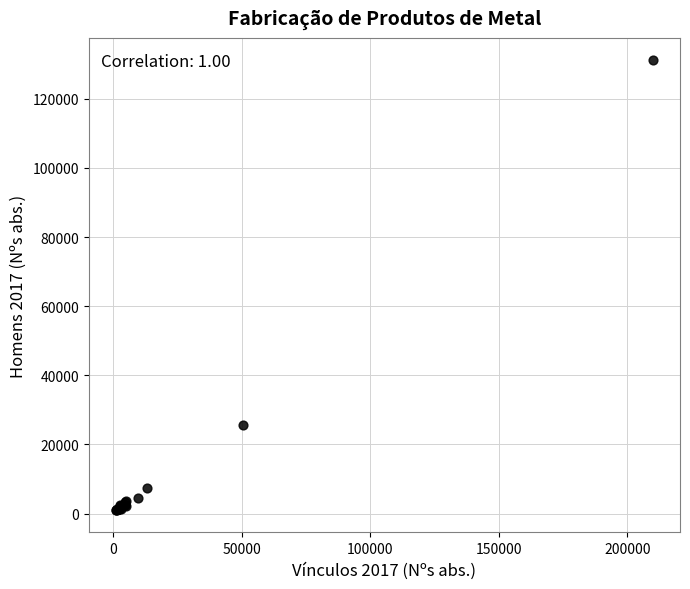

What Y value in the scatter plot is closest to 66097?

25601